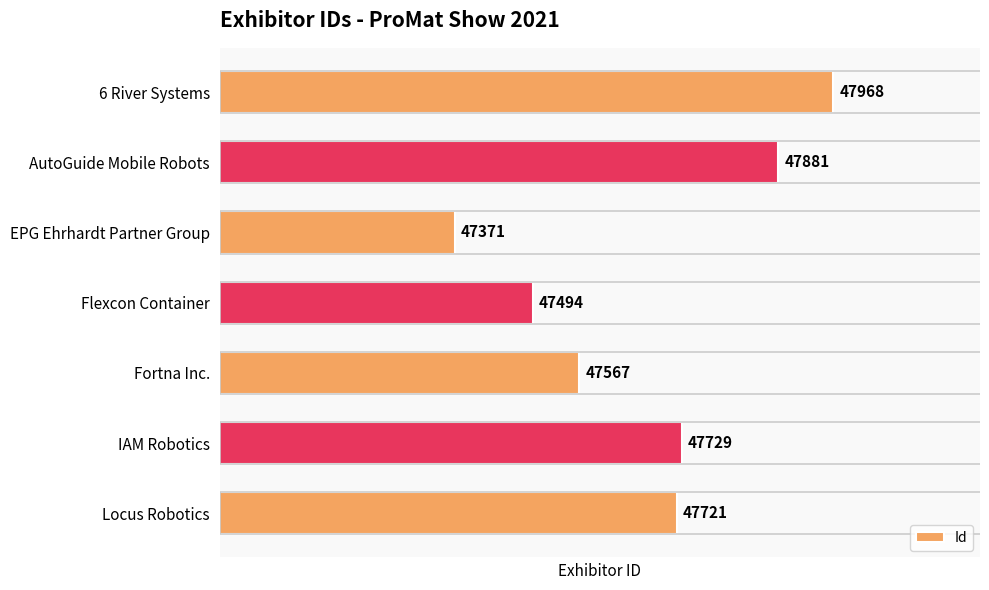

Which has a higher value, Locus Robotics or AutoGuide Mobile Robots?

AutoGuide Mobile Robots